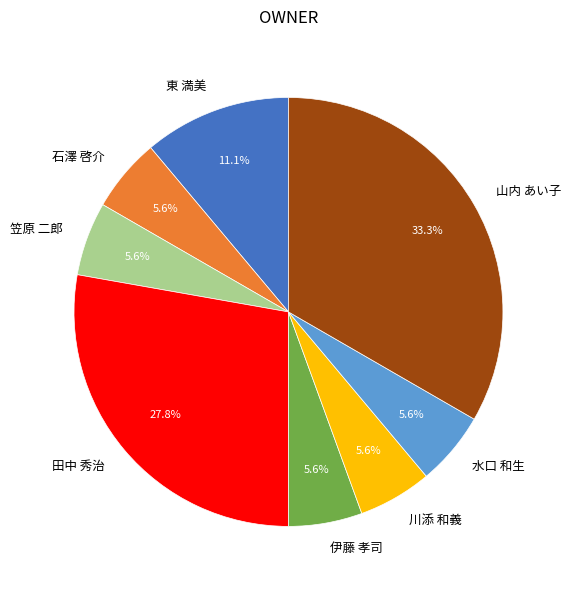

Do 石澤 啓介 and 笠原 二郎 together represent more than half of the pie?

No